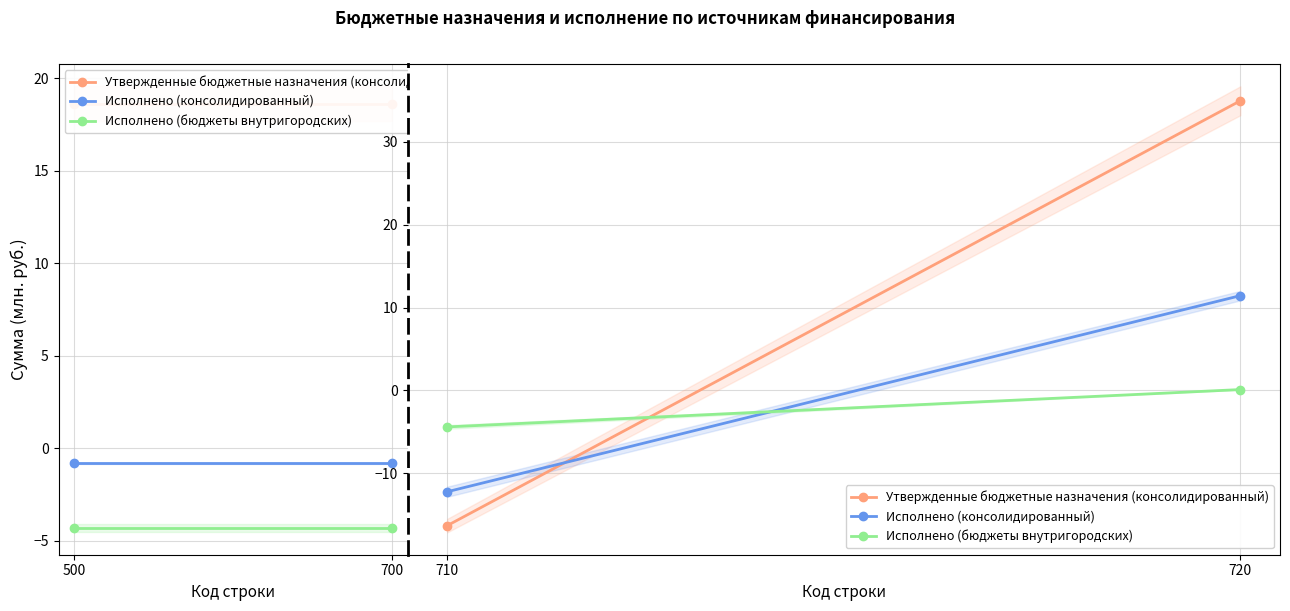

The Исполнено (консолидированный) series shows 3.6 at 720. True or false?

False